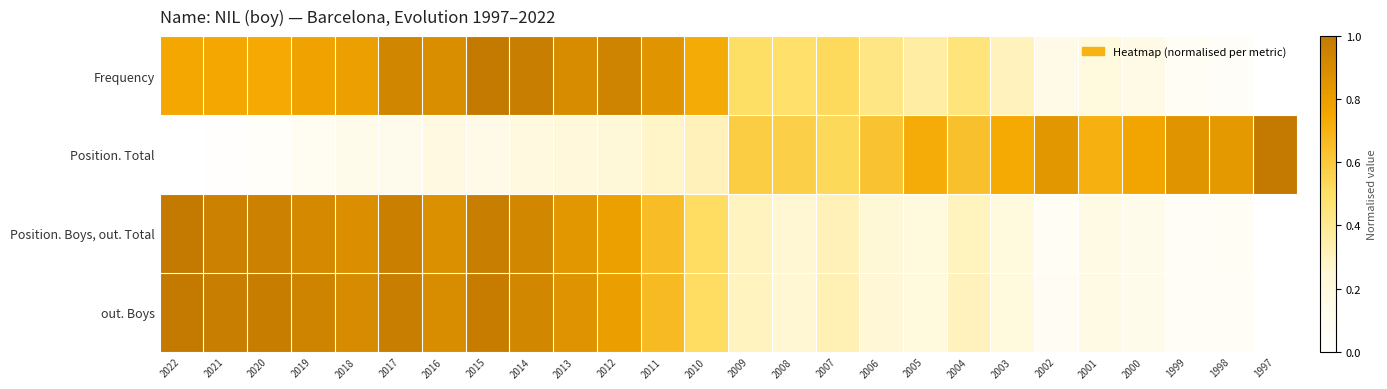

How many categories are shown in the chart?

26